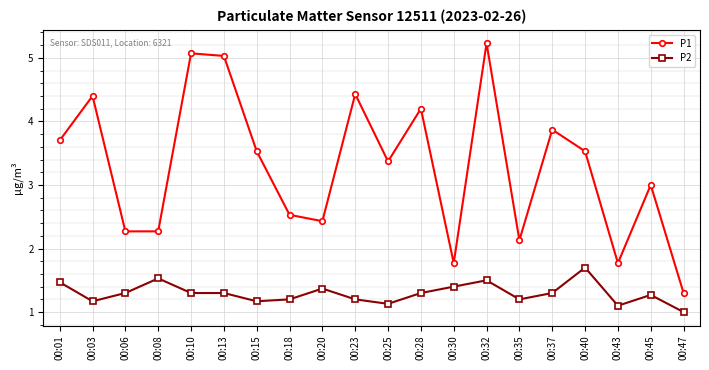

What are all the series names shown in the legend?

P1, P2